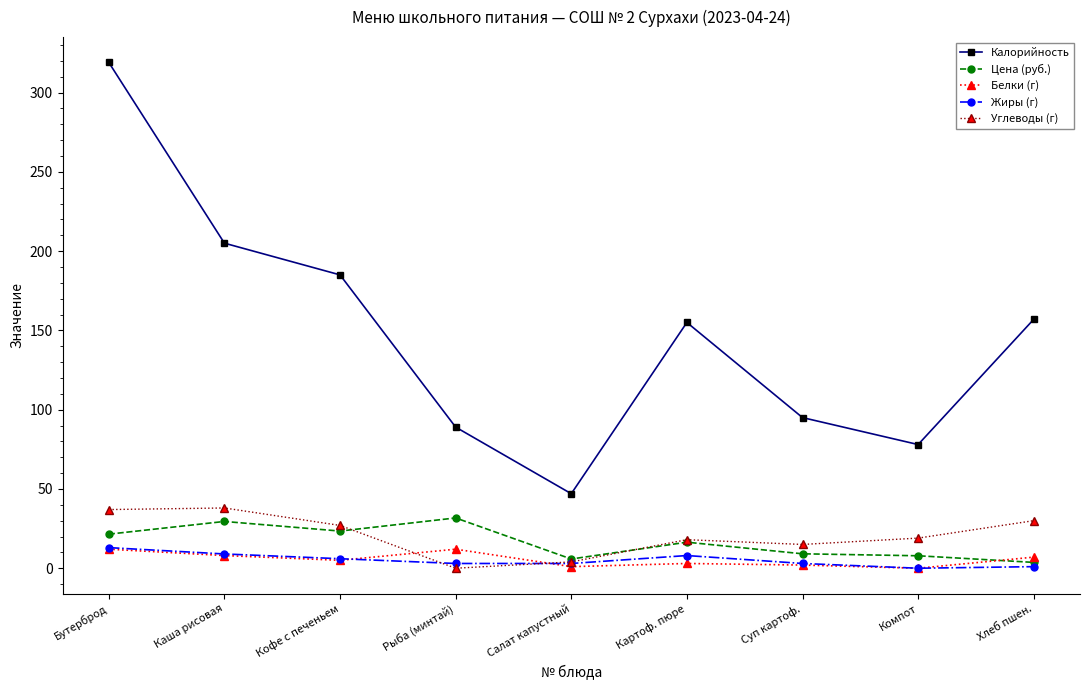

What is the sum of the Цена (руб.) values at Картоф. пюре and Компот?

24.3